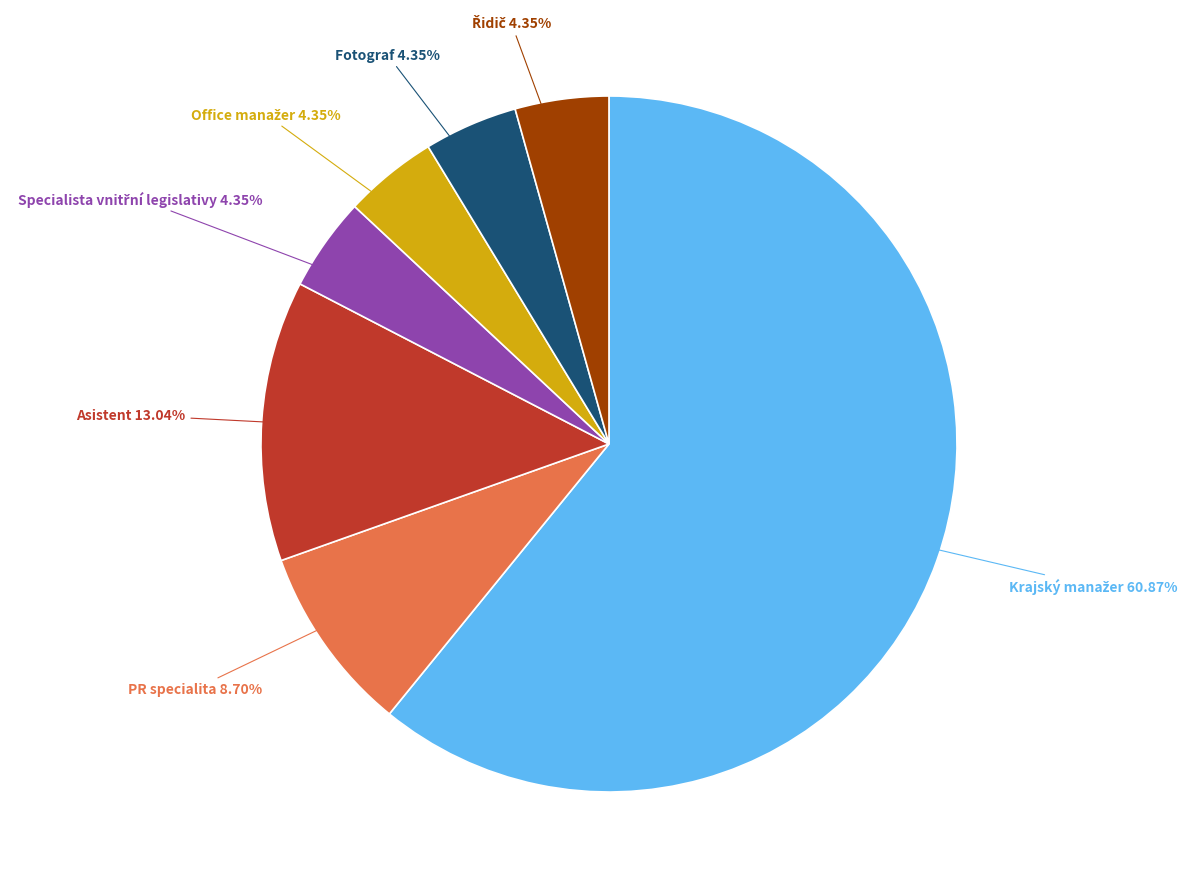

Does any single category account for the majority?

Yes